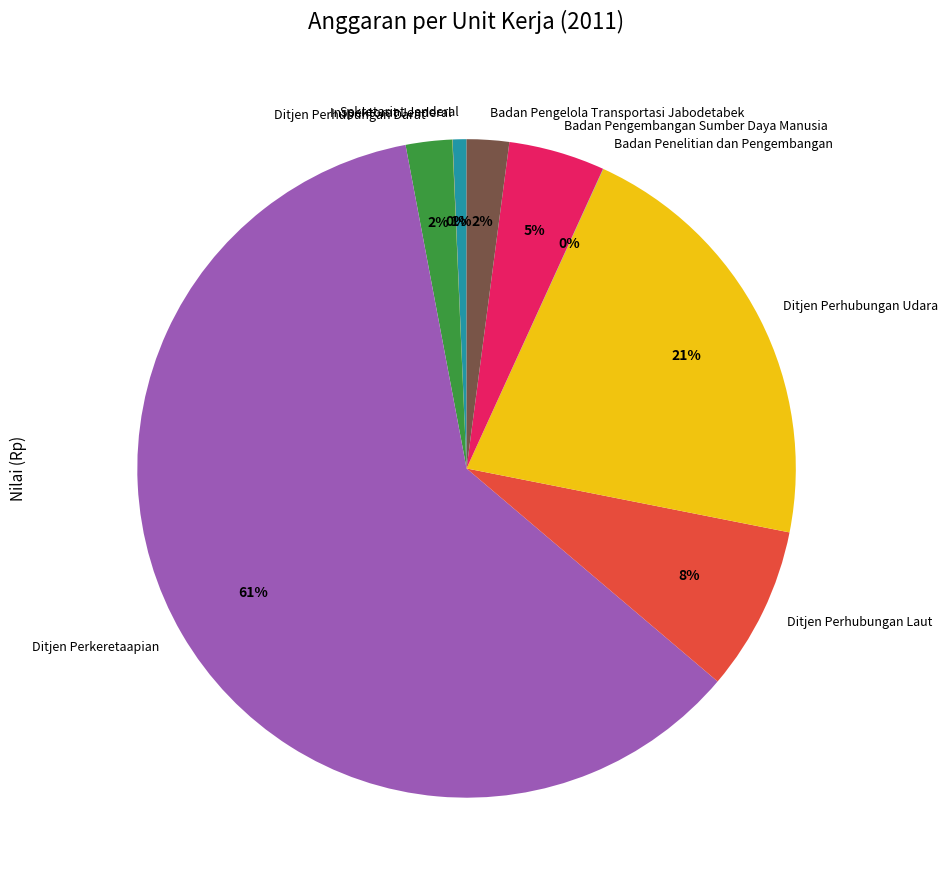

Which category has the biggest portion of the pie?

Ditjen Perkeretaapian